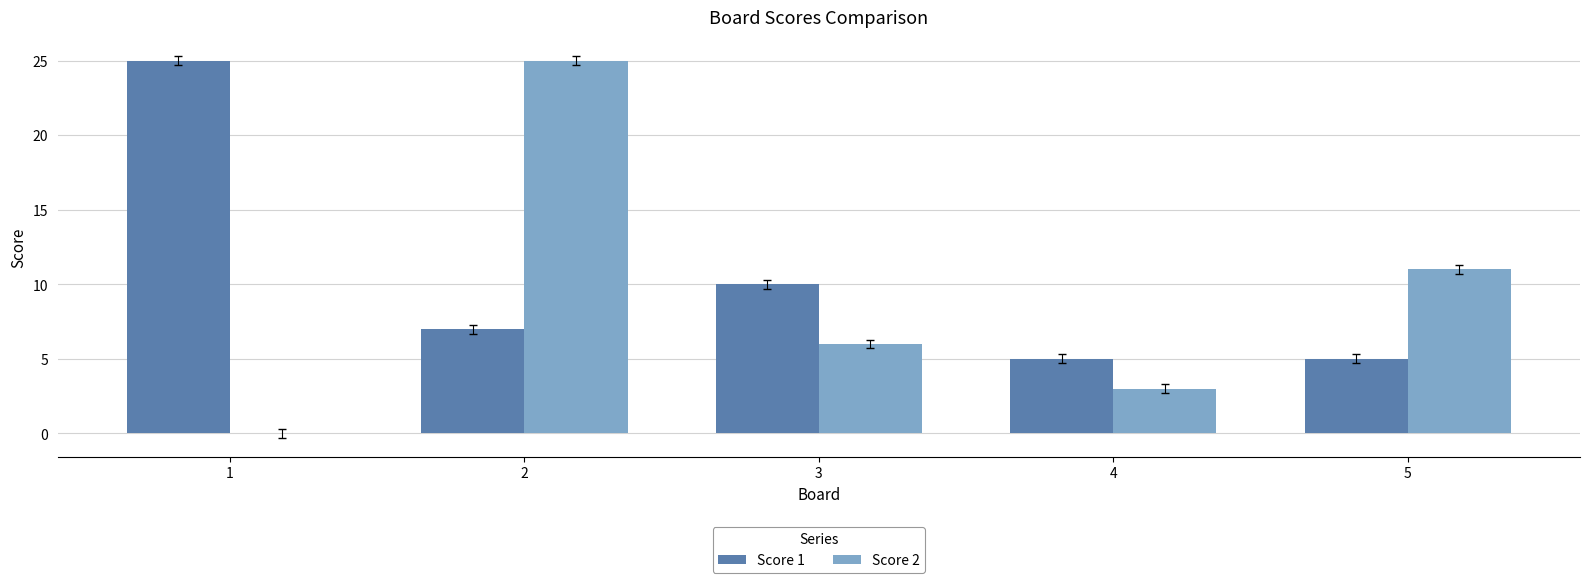

What is the greatest value displayed?

25